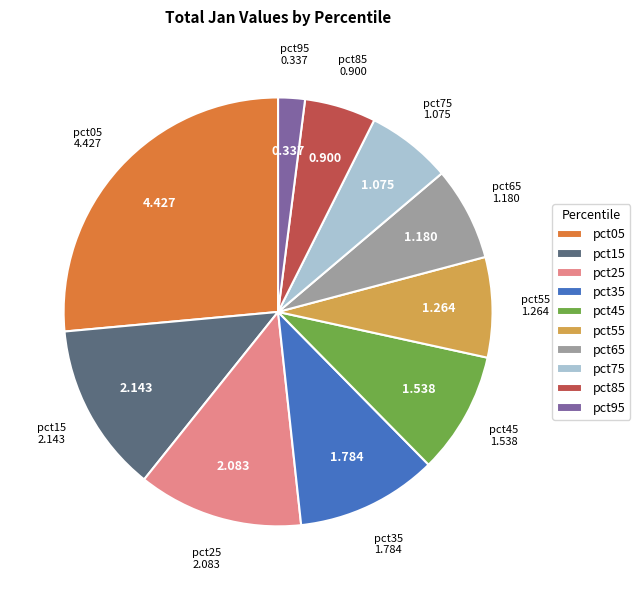

How many slices are in this pie chart?

10